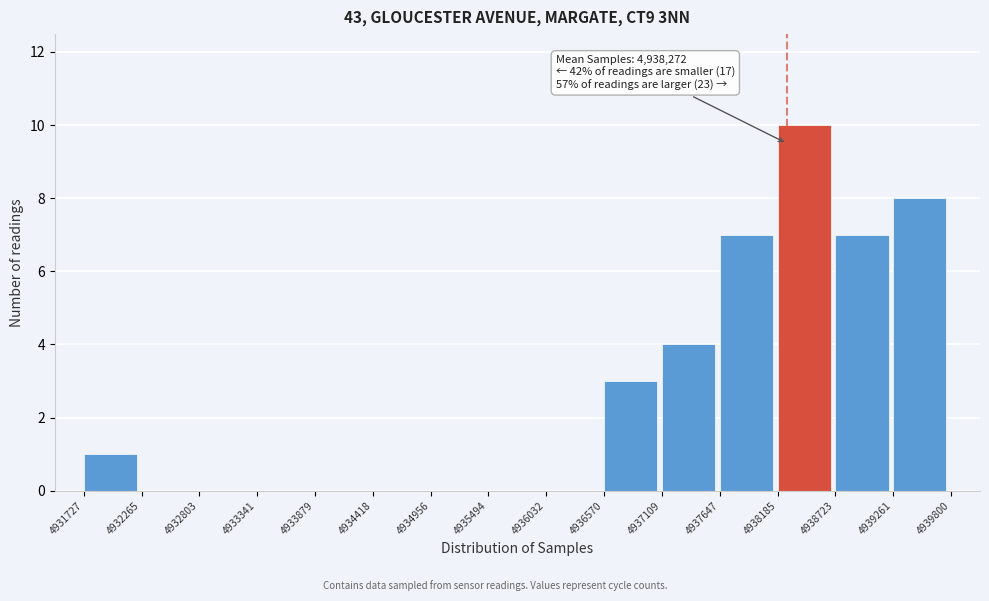

Over which range of the x-axis is the bar tallest?

4938185 to 4938723